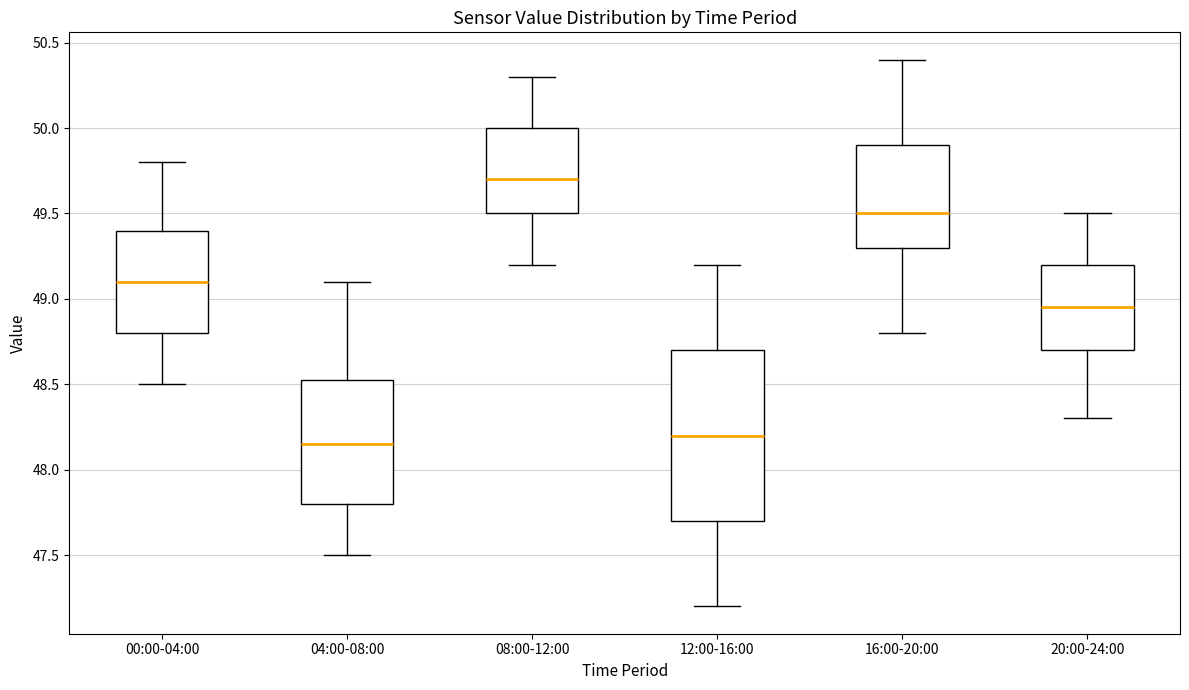

Comparing the boxes themselves (not the whiskers), which one is the tallest?

12:00-16:00